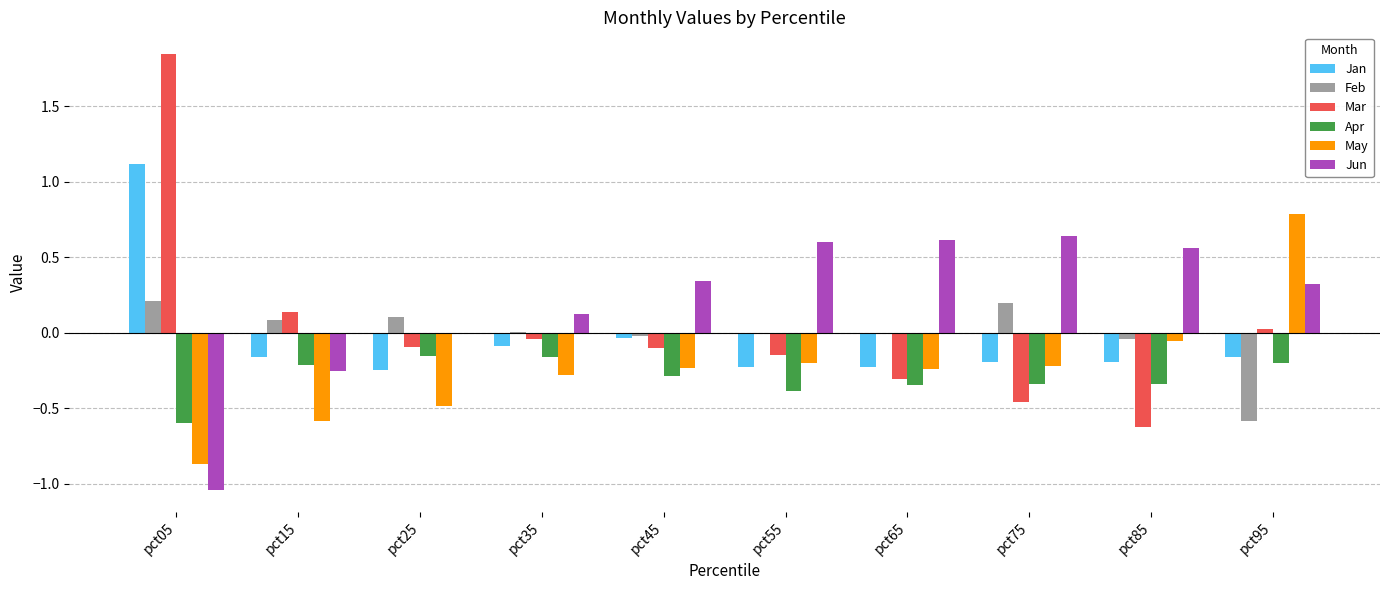

What is the spread (max minus min) of values at pct95?

1.4